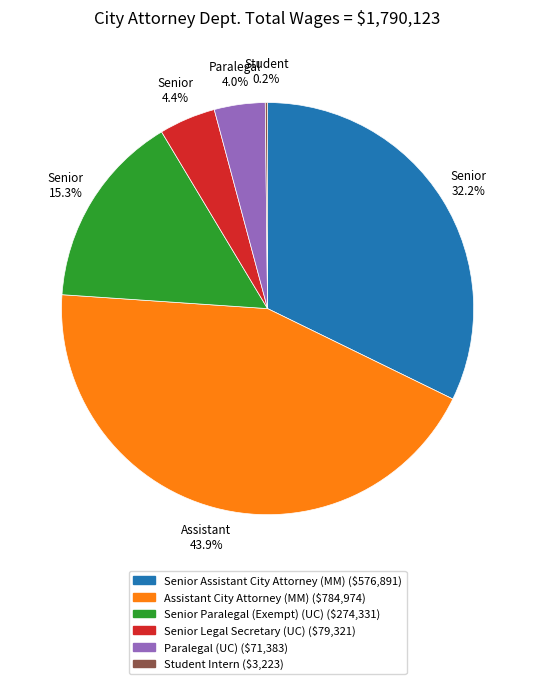

Which slice is the largest?

Assistant City Attorney (MM)